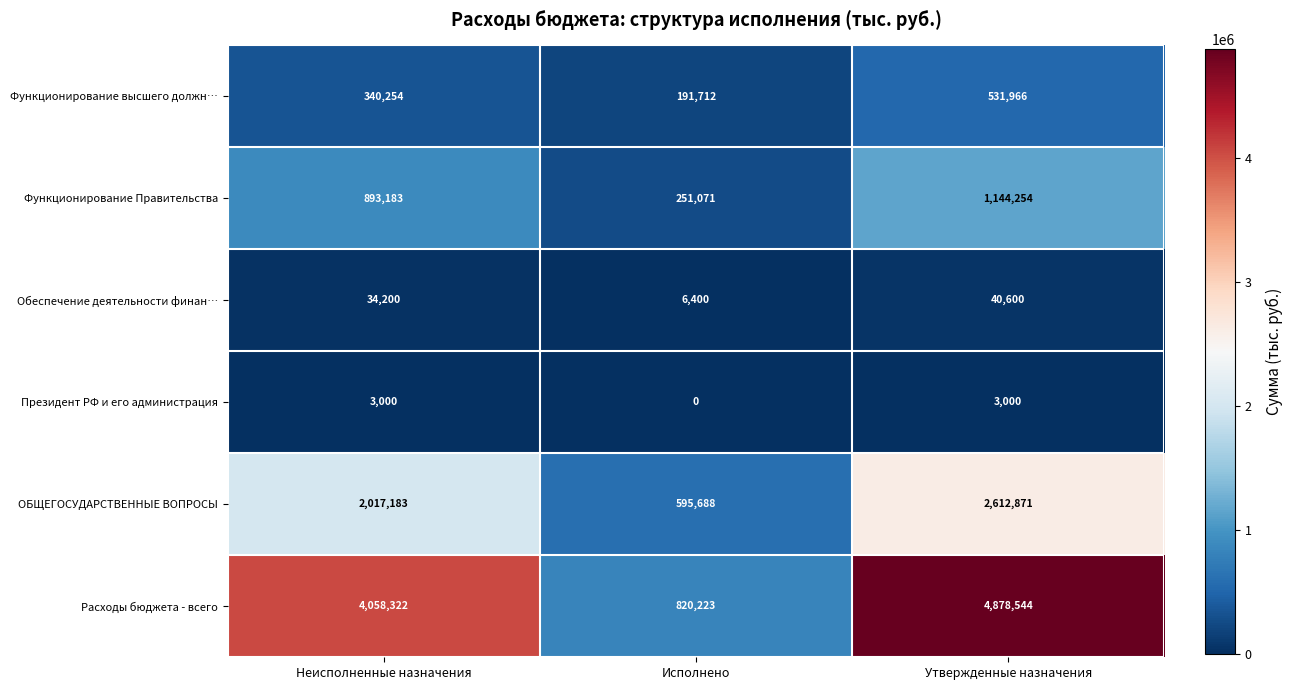

What is the difference between the highest and lowest values at Исполнено?

820223